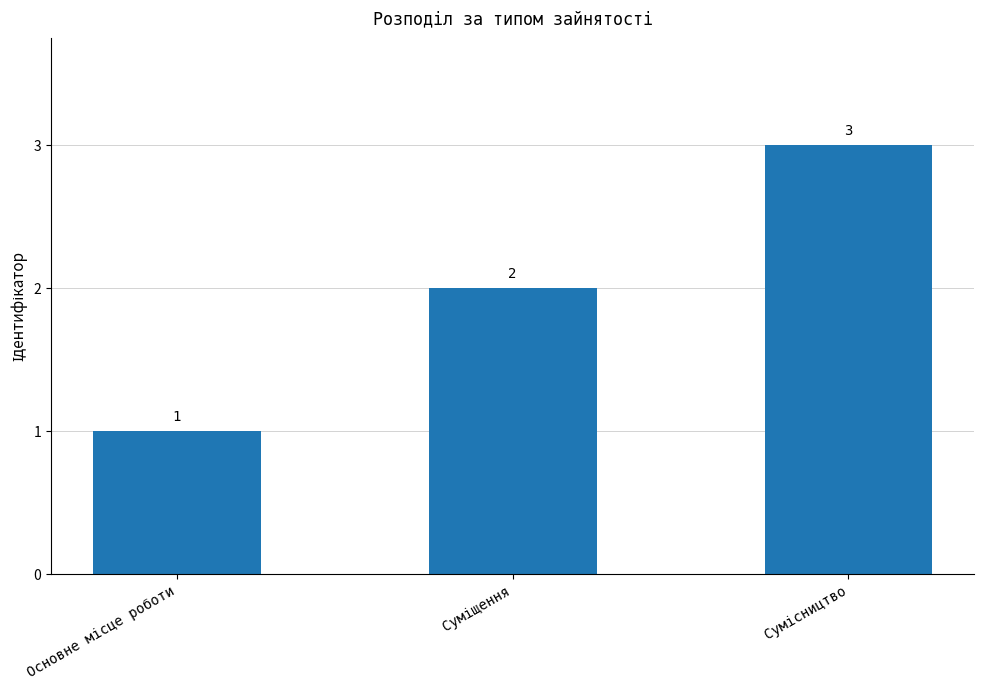

What is the sum of all values?

6